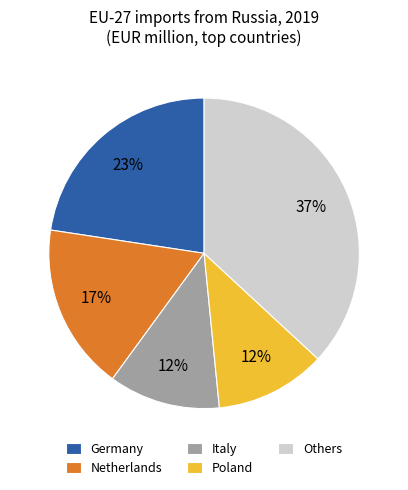

To the nearest percent, what is the combined percentage of Netherlands and Italy?

29%